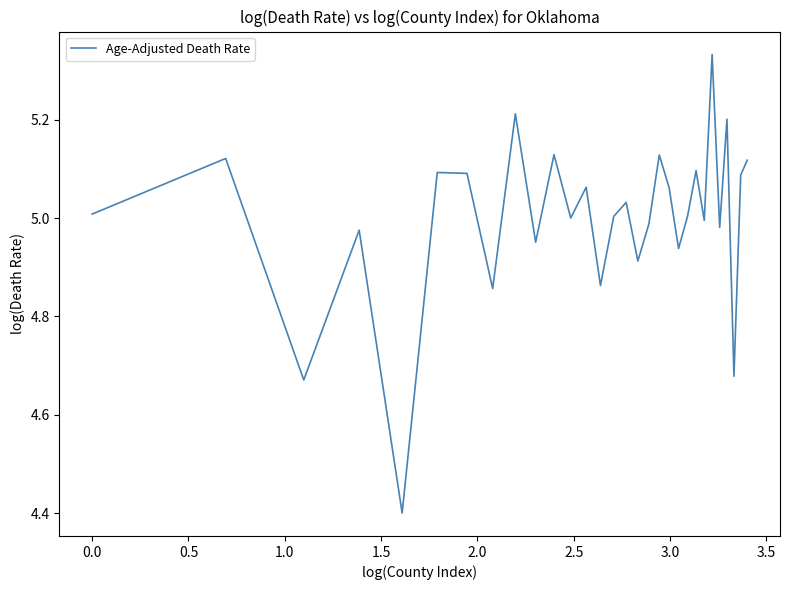

What is the difference between the maximum and second lowest values?

0.7